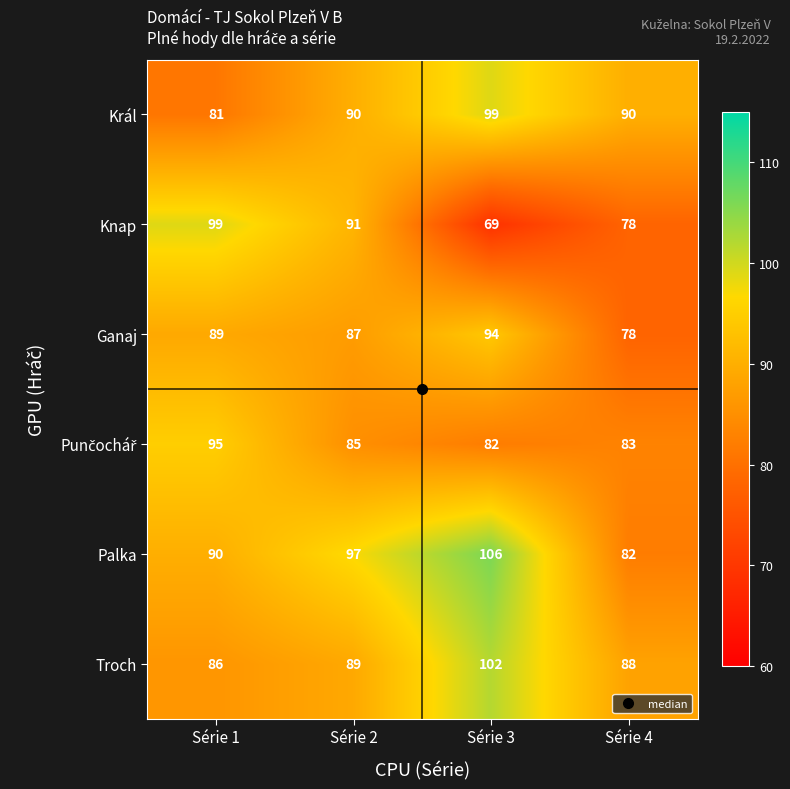

Which series has the largest total across all categories?

Palka